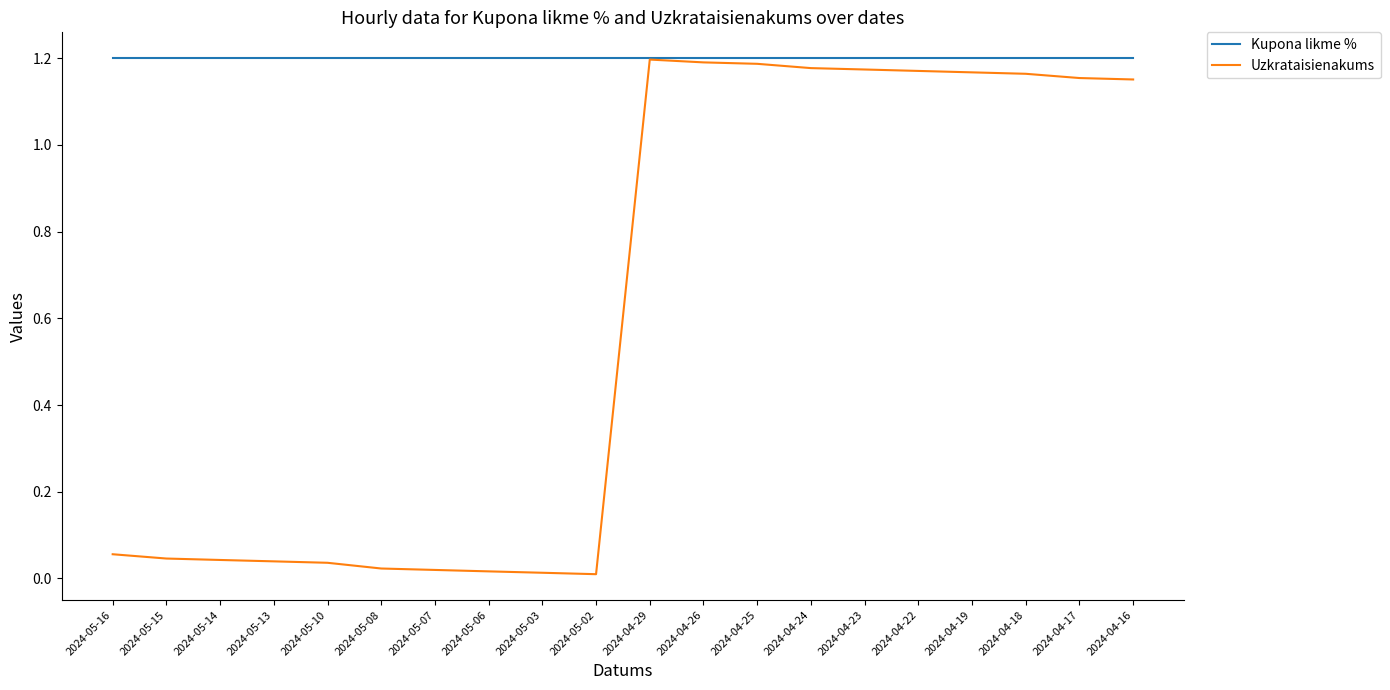

Is it true that Uzkrataisienakums equals 1.2 at 2024-04-25?

True